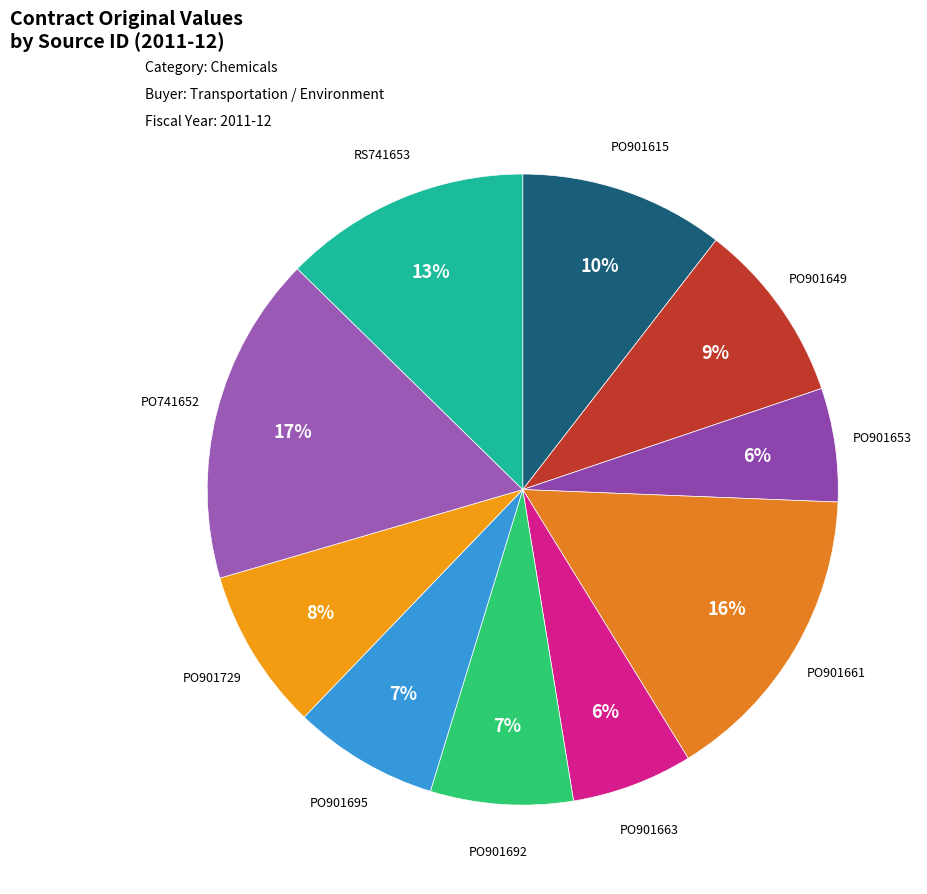

To the nearest percent, what is the average slice percentage?

10%